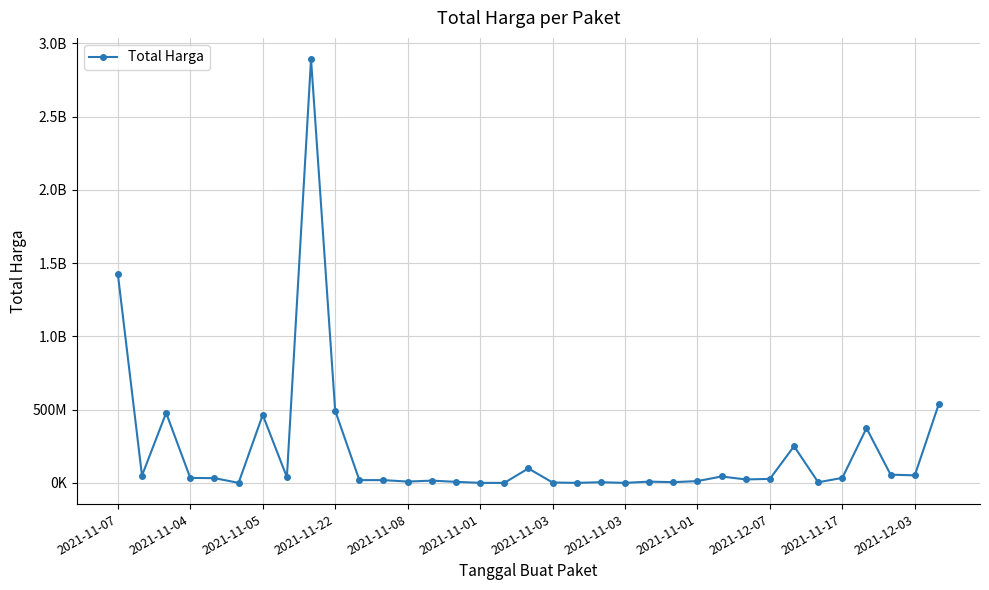

Is this an area chart (filled region under the line)?

No